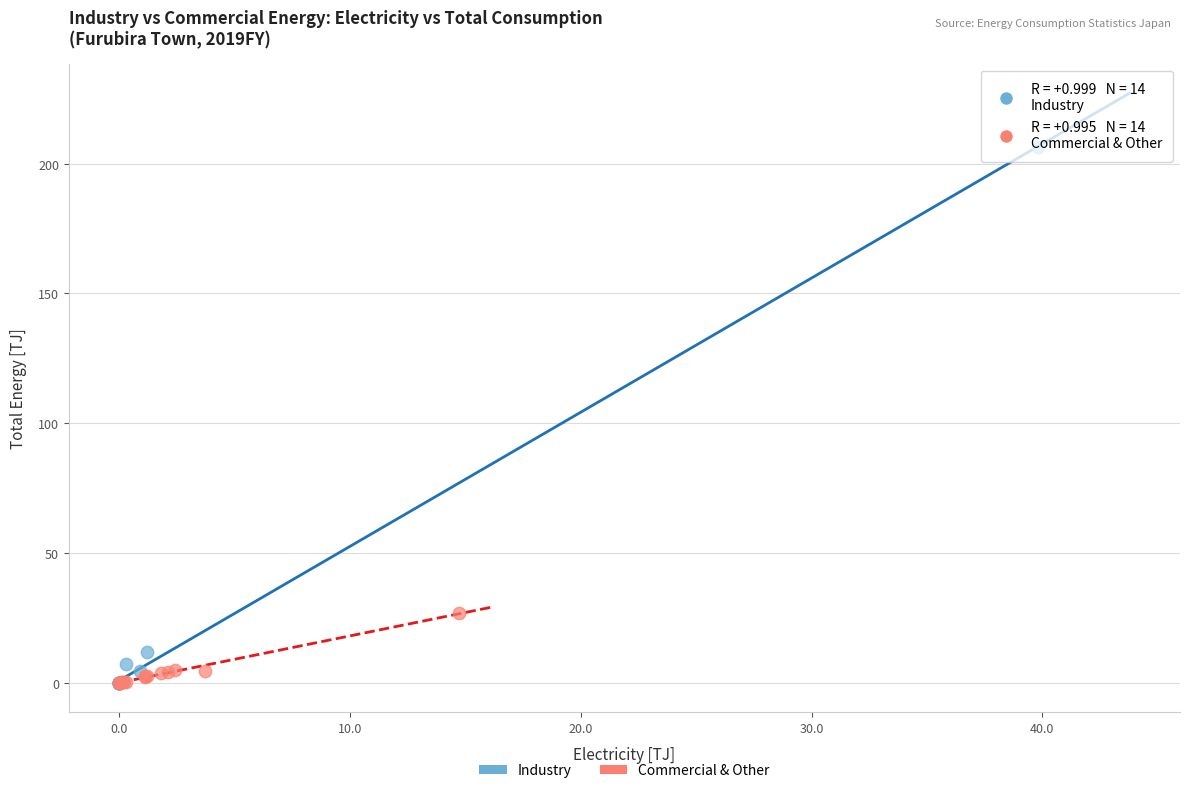

Which series has the widest spread of Y values?

Industry